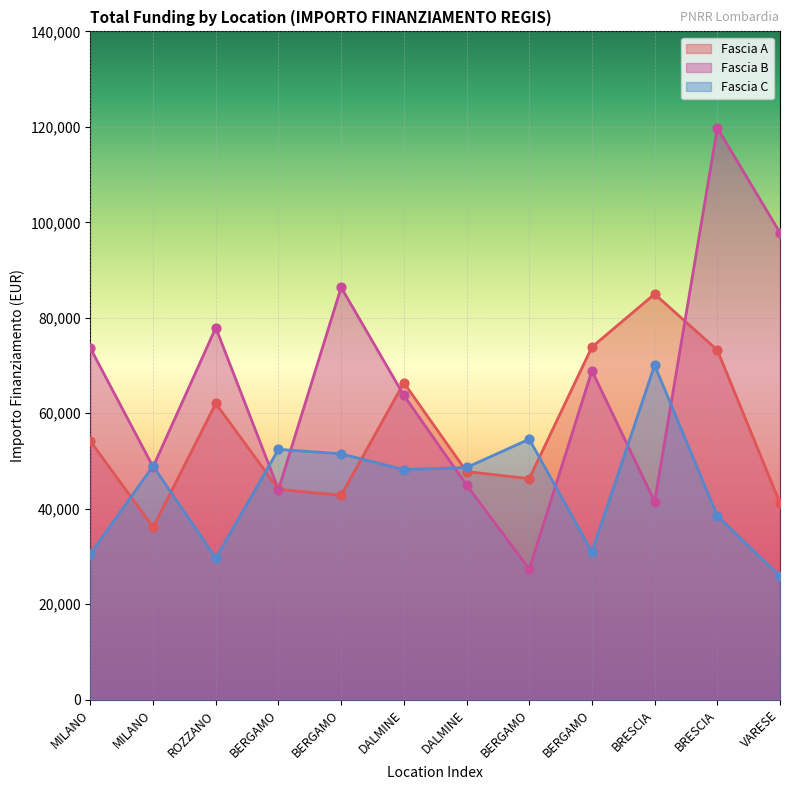

Is the value of Fascia C at MILANO greater than the value of Fascia A at VARESE?

No